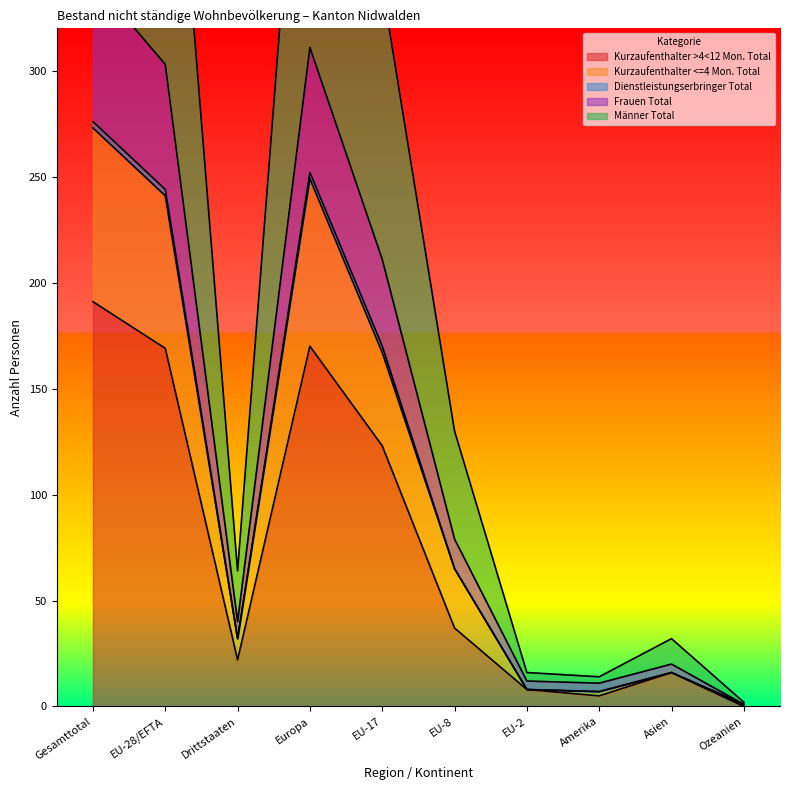

True or false: Kurzaufenthalter >4<12 Mon. Total has a value of 55 at EU-8.

False